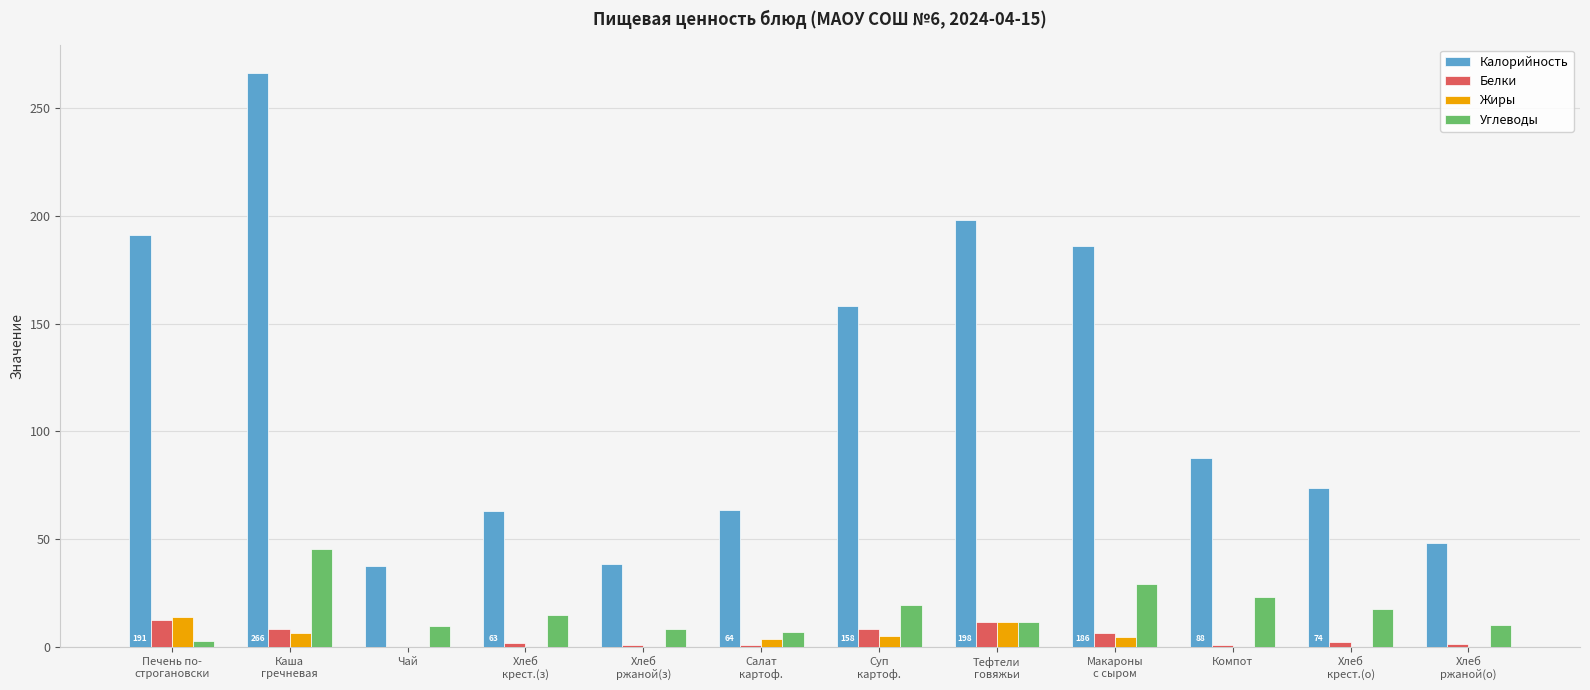

What is the total value across all series at Печень по-
строгановски?

220.9